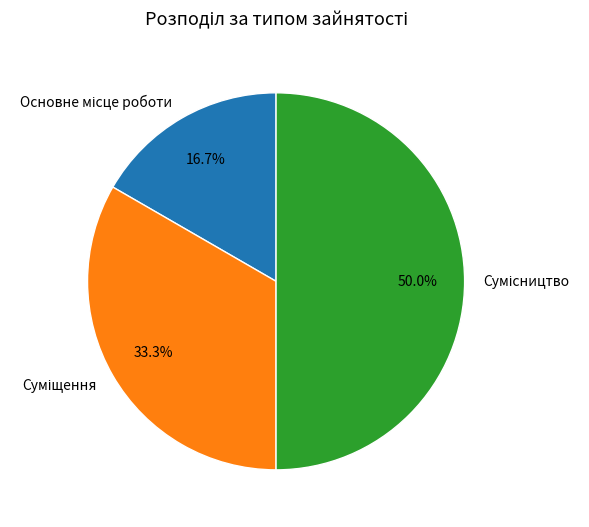

How many segments does this pie chart have?

3